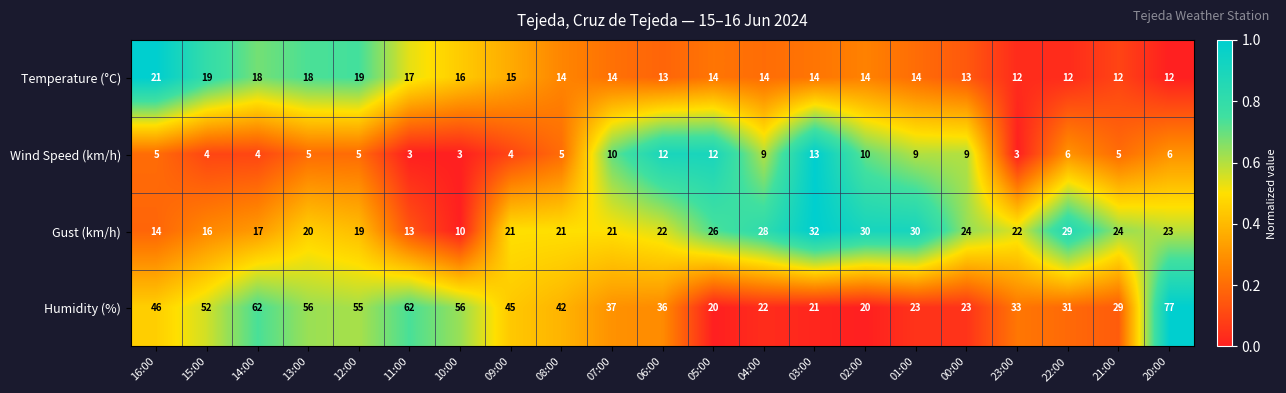

Which category has the highest value in the Wind Speed (km/h) series?

03:00